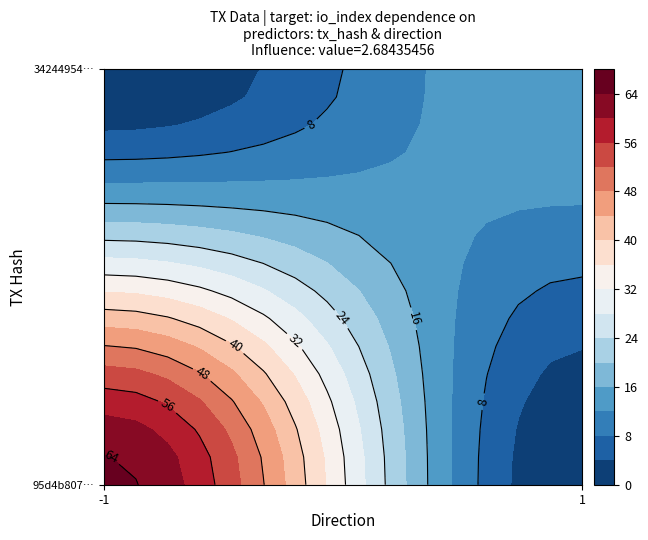

Rank the series by their average value, from lowest to highest.

34244954c9b972f9c22662f4dd86d0ce7c100ab, 95d4b807aec2b5c693d2521d35f04f3e5f73afa